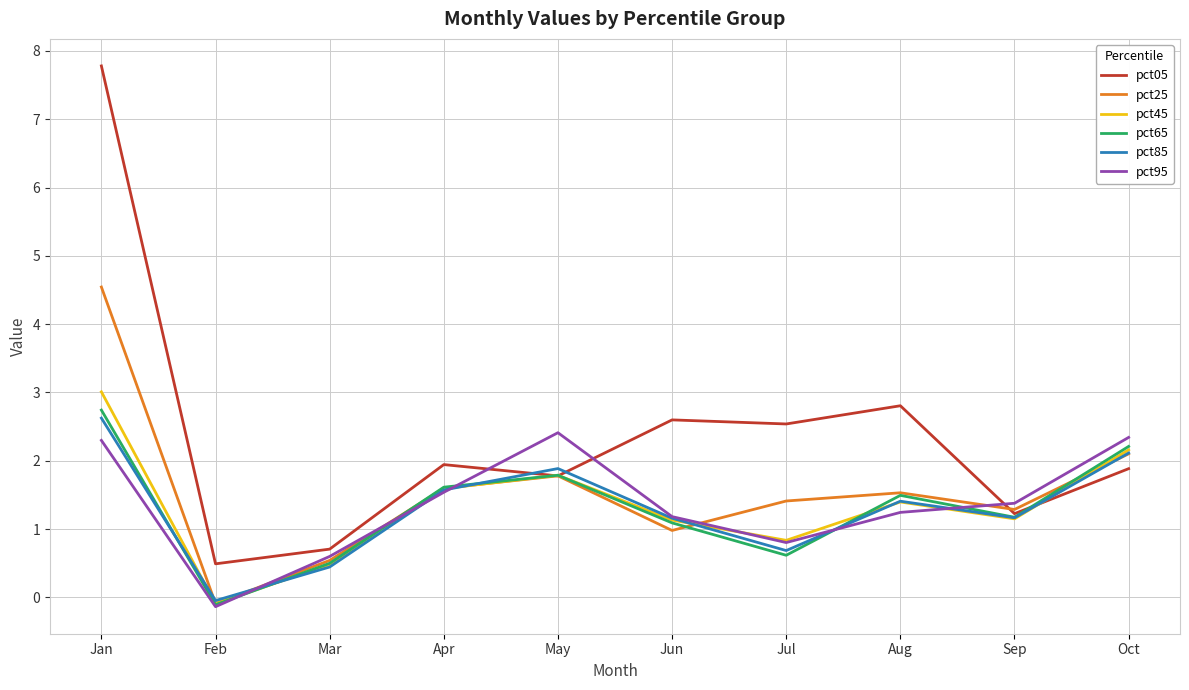

Read the pct65 value at Jan.

2.7